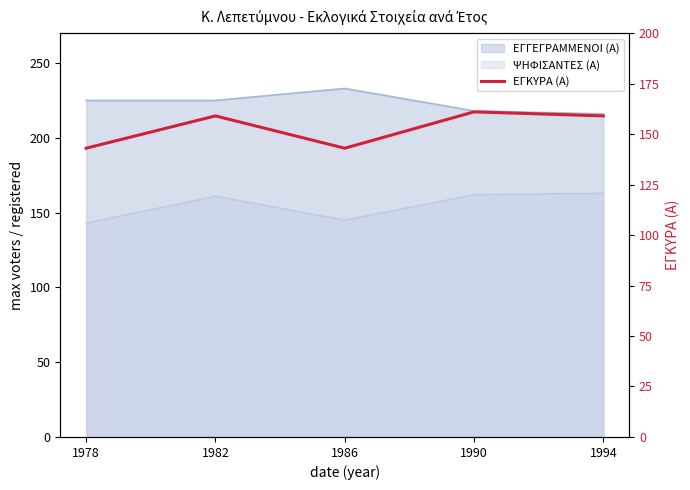

List the labels in order of value, largest first.

1990, 1982, 1994, 1978, 1986